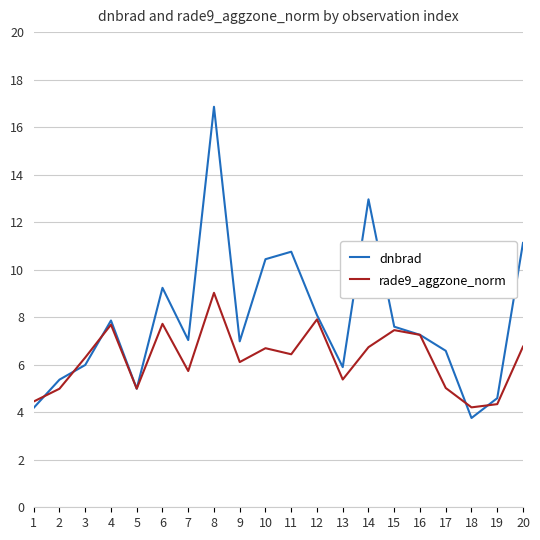

At how many categories does at least one series exceed 9?

6